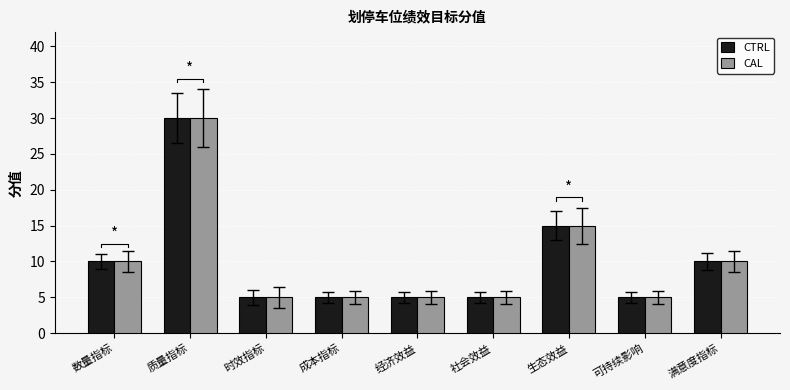

Rank the series at 成本指标 from highest to lowest value.

CTRL, CAL